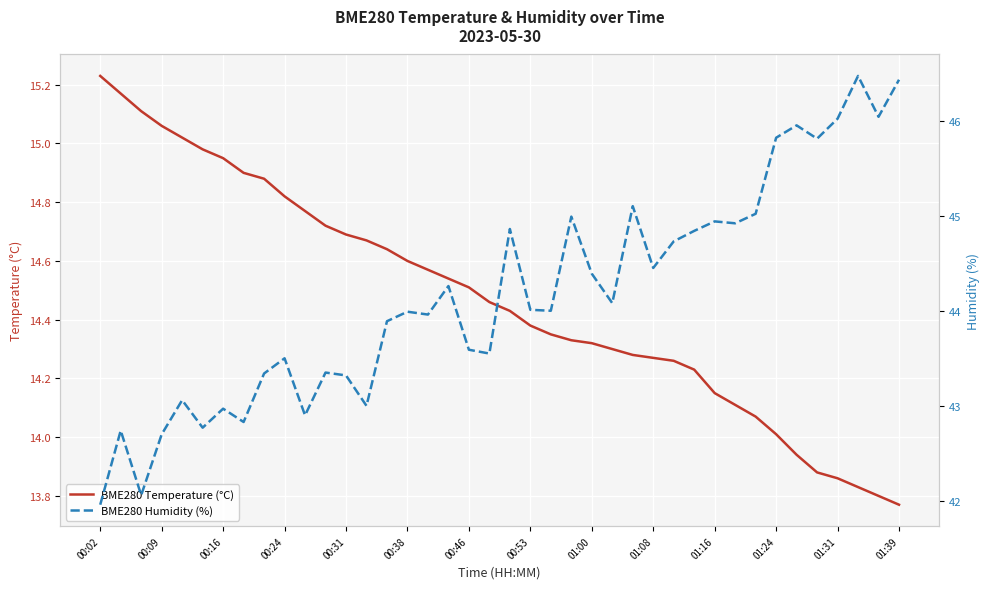

Where does the BME280 Temperature (°C) series first go above 14?

00:02